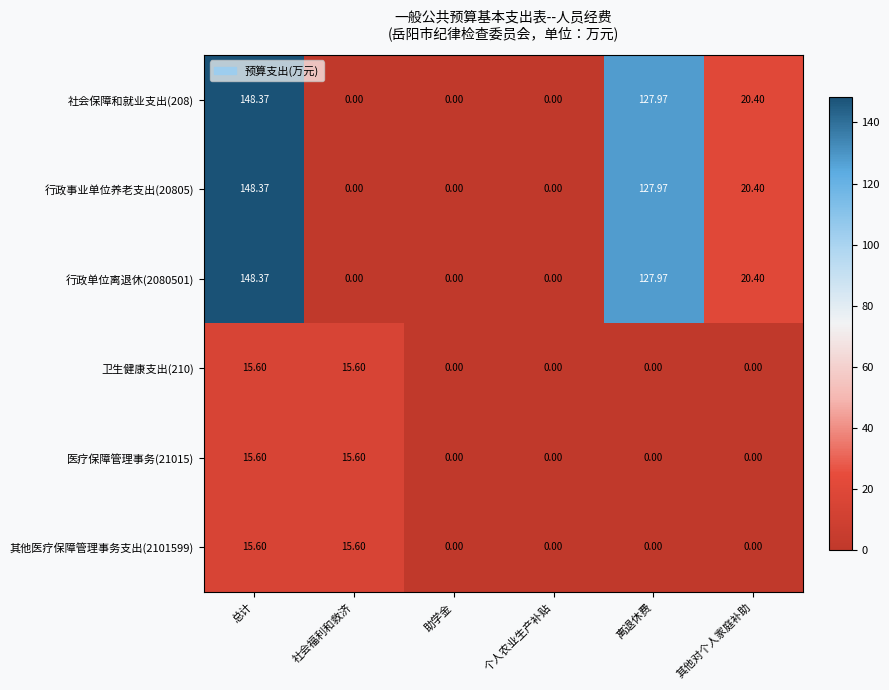

At which label is 社会保障和就业支出(208) closest to 74?

其他对个人家庭补助